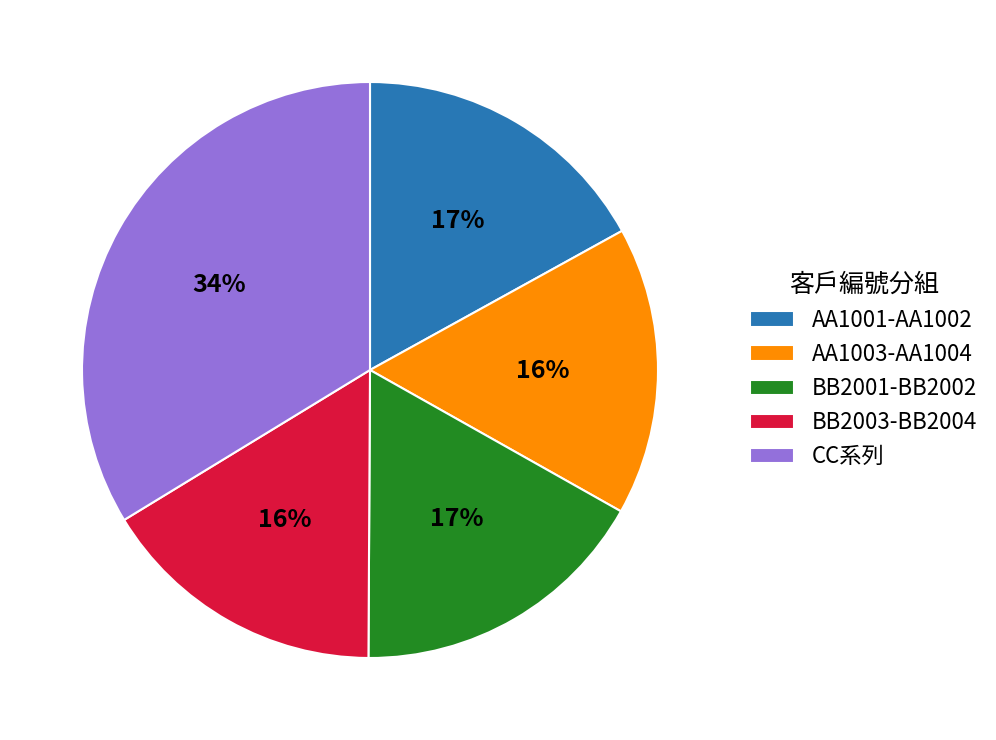

Do AA1001-AA1002 and BB2003-BB2004 together represent more than half of the pie?

No